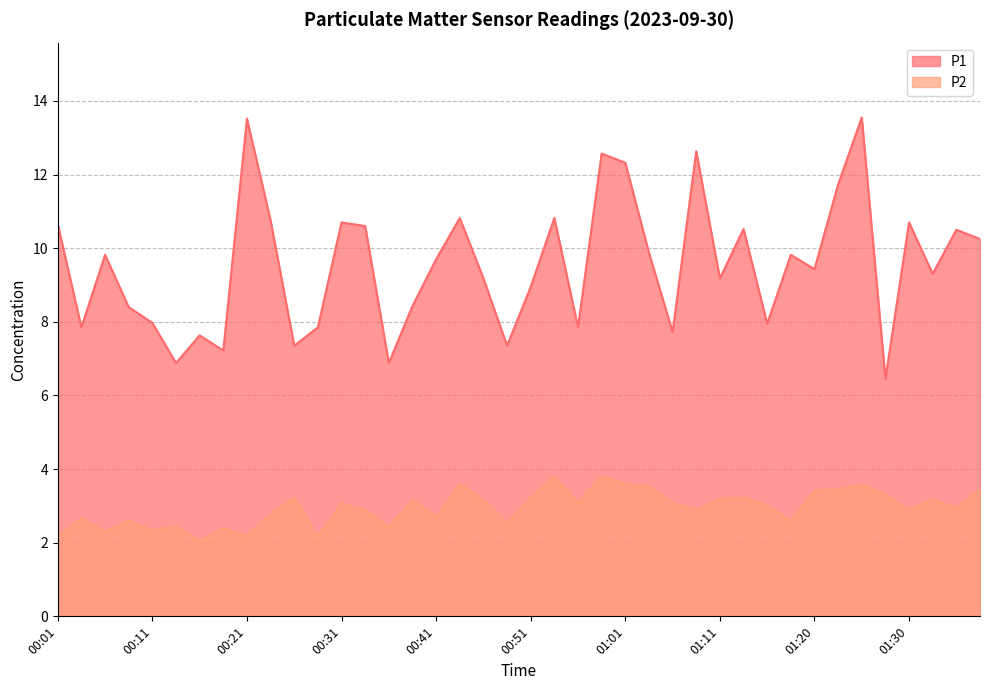

At which category does P1 reach its first local peak?

00:06